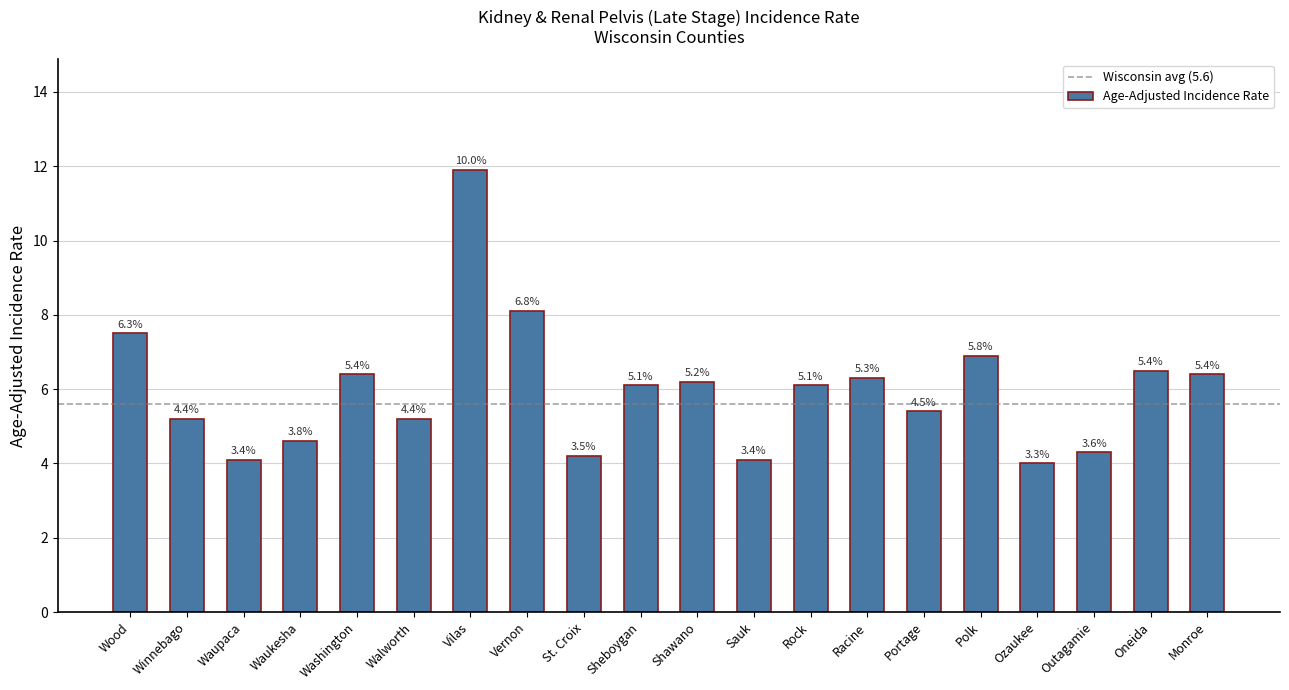

At which category does the chart reach its peak across all series?

Vilas